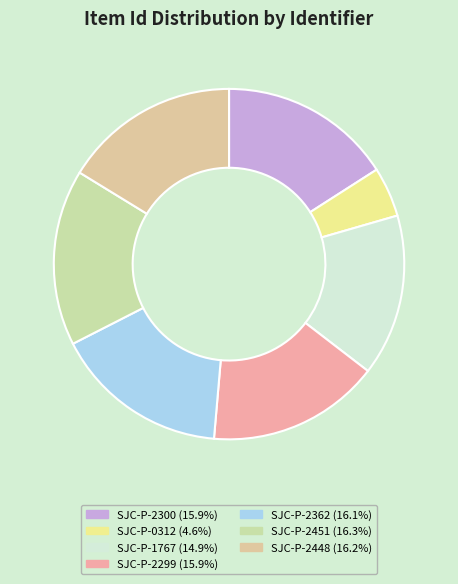

Is it true that SJC-P-2448 is 10% of the pie?

False